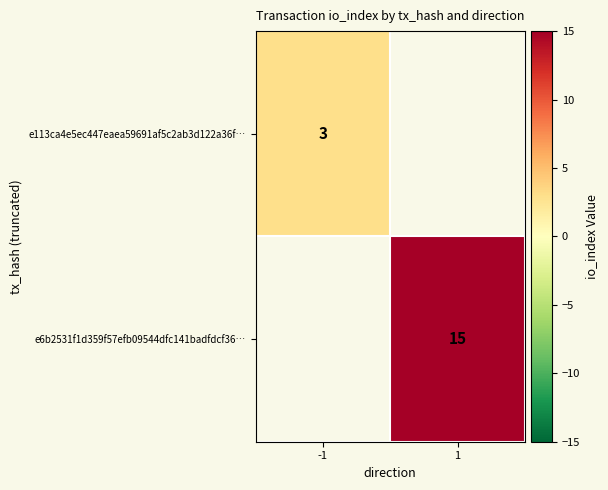

True or false: e6b2531f1d359f57efb09544dfc141badfdcf36… has a value of 15 at 1.

True